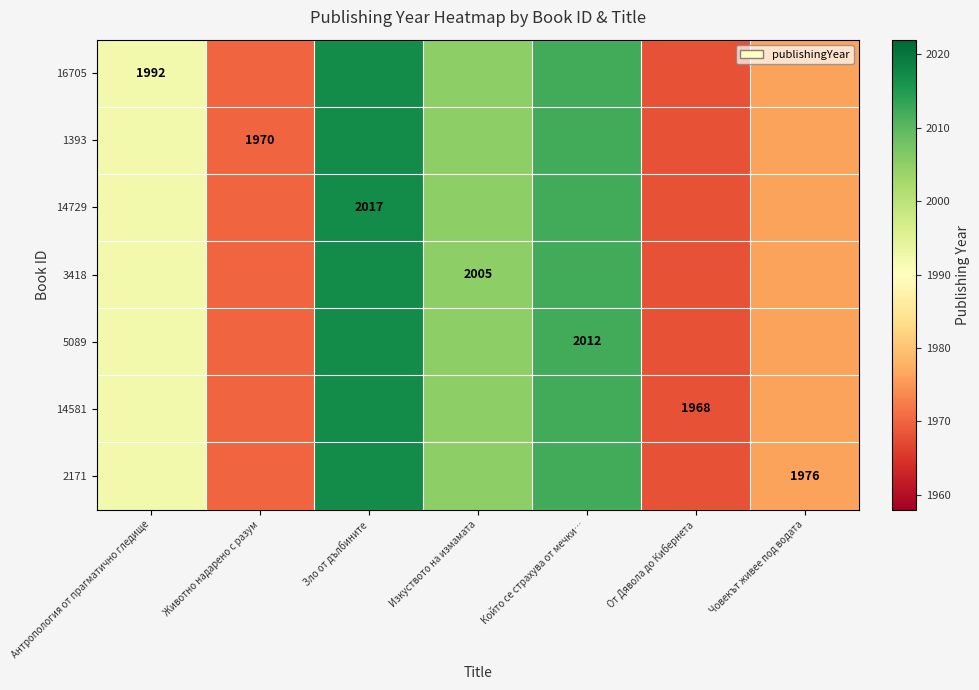

Is it true that 16705 equals 1992 at Антропология от прагматично гледище?

True